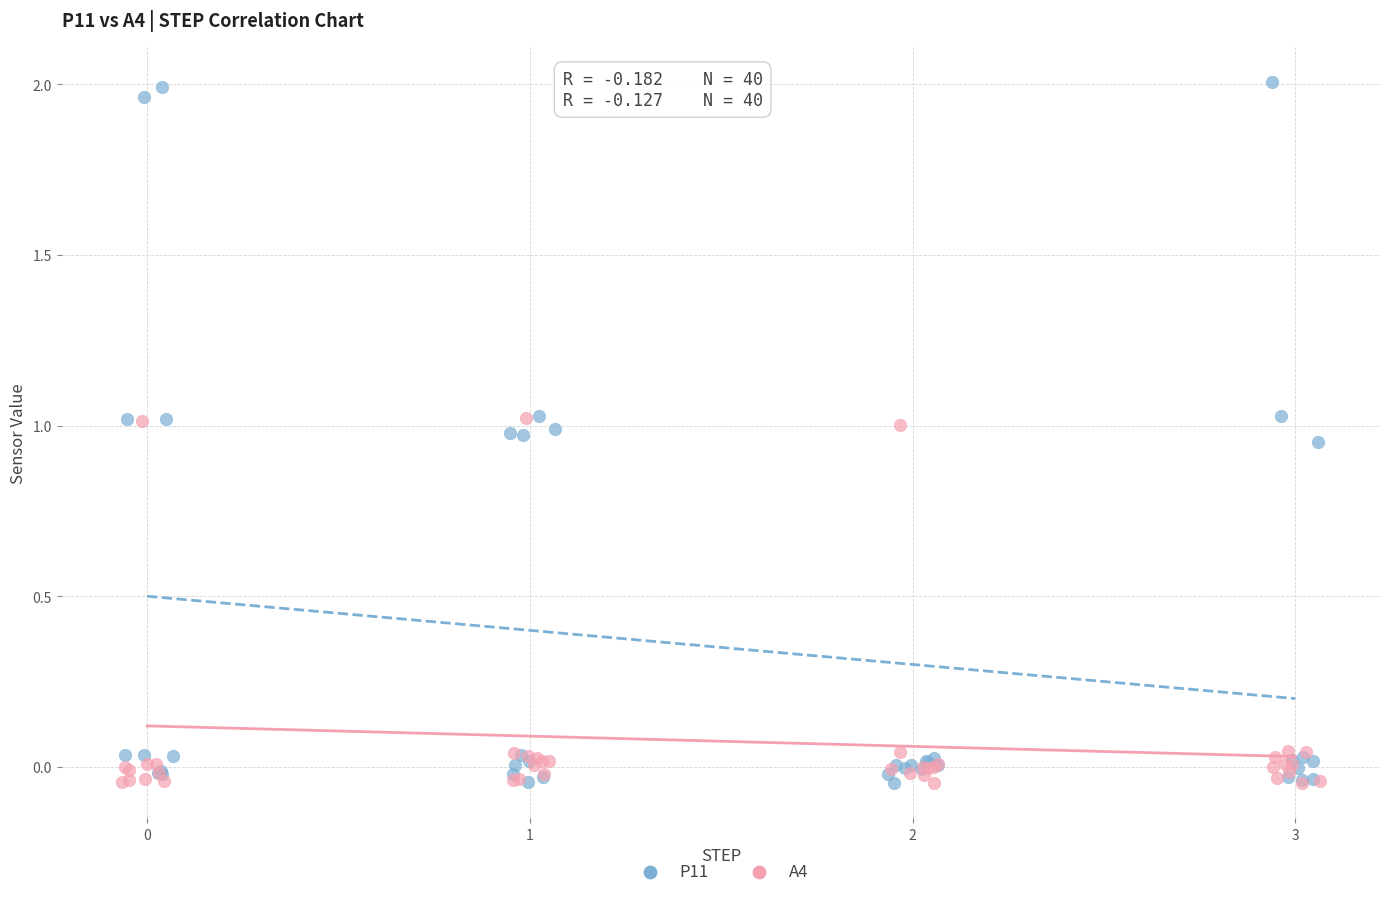

Which series reaches the maximum Y coordinate?

P11